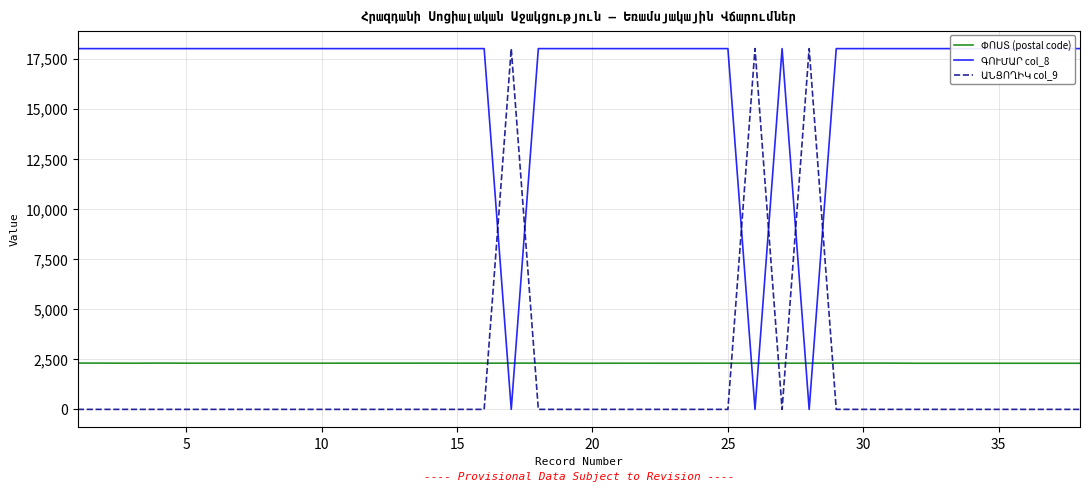

Where is ՓՈՍՏ (postal code) nearest to the value 2306?

10